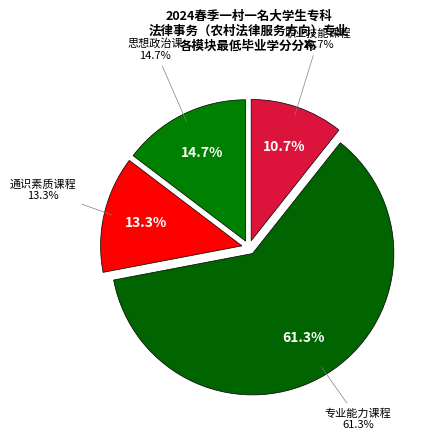

Is it true that 专业能力课程 is 48% of the pie?

False